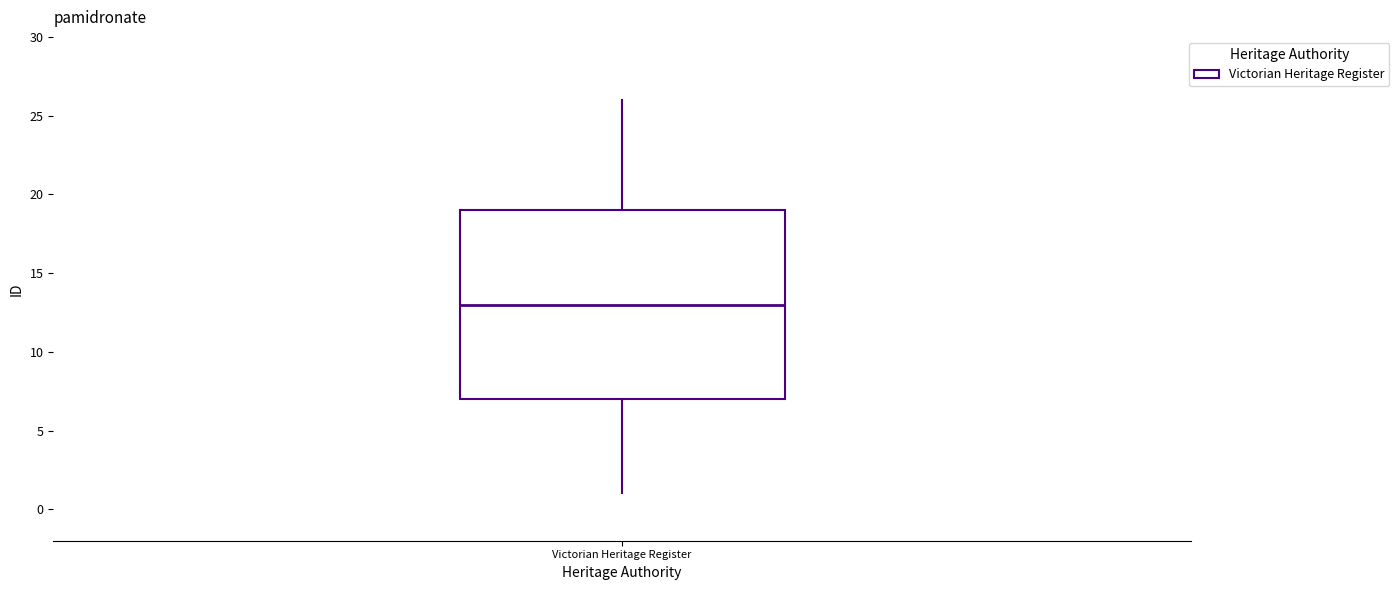

Transcribe this box plot: give where the median line is, the range the box spans, and where the two whiskers end, as read against the y-axis. The values are not printed on the chart, so give them approximately, as read against the axis.

median 13, box 7 to 19, whiskers 1 to 26